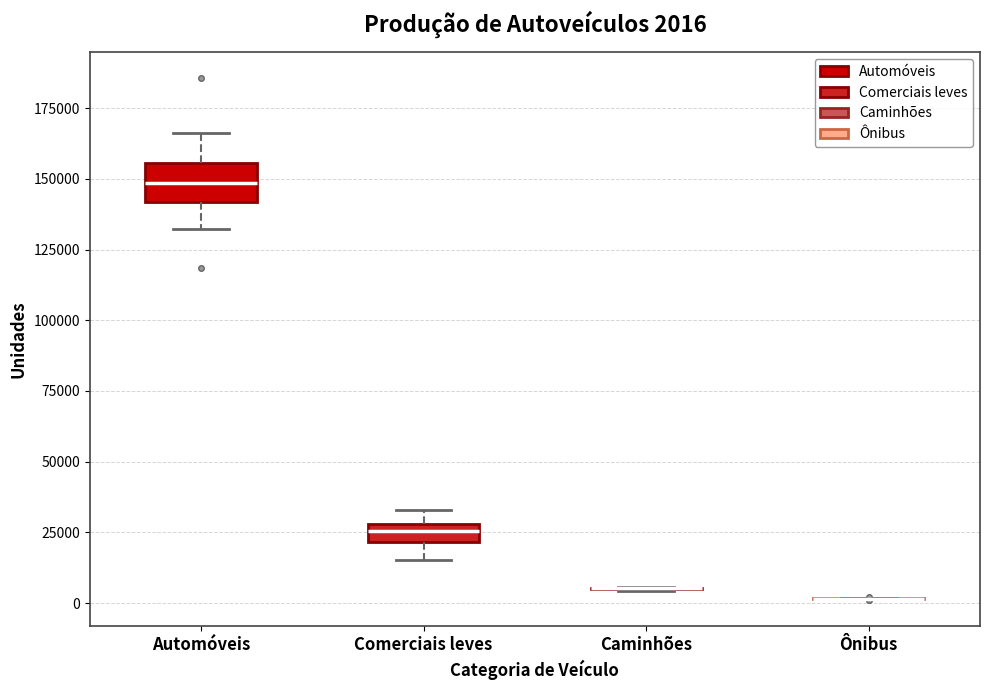

Which box is the tallest, from its lower edge to its upper edge?

Automóveis